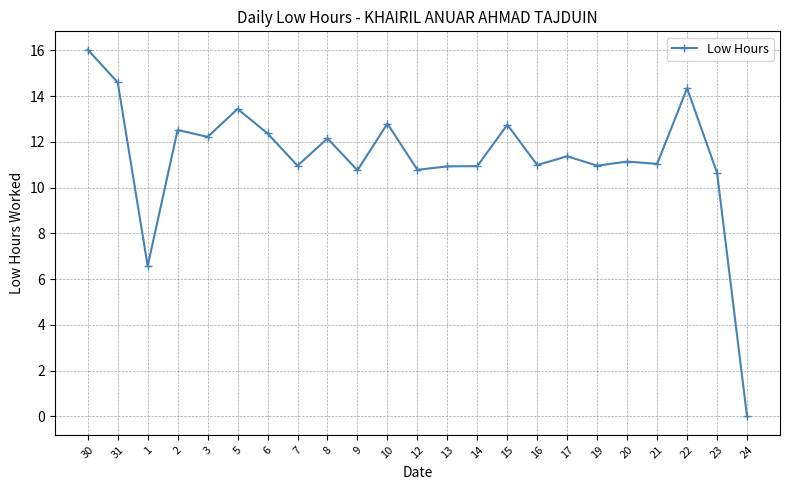

At which label does the data first exceed 11?

30